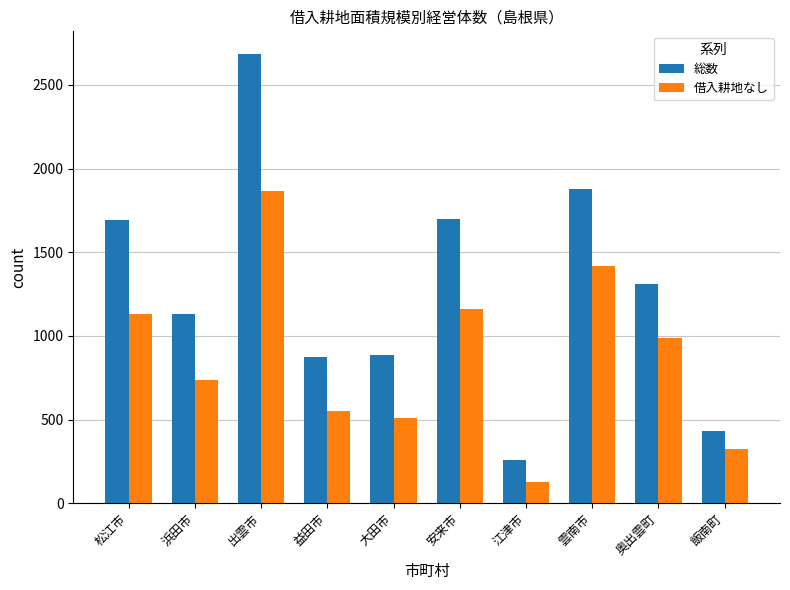

Rank the series at 出雲市 from highest to lowest value.

総数, 借入耕地なし